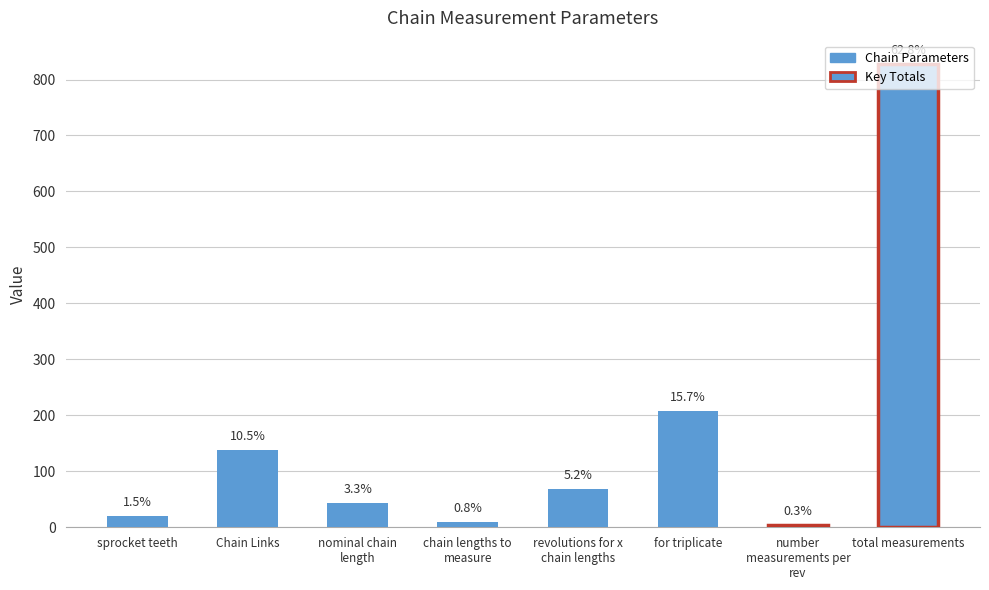

List the labels in order of value, smallest first.

number
measurements per
rev, chain lengths to
measure, sprocket teeth, nominal chain
length, revolutions for x
chain lengths, Chain Links, for triplicate, total measurements